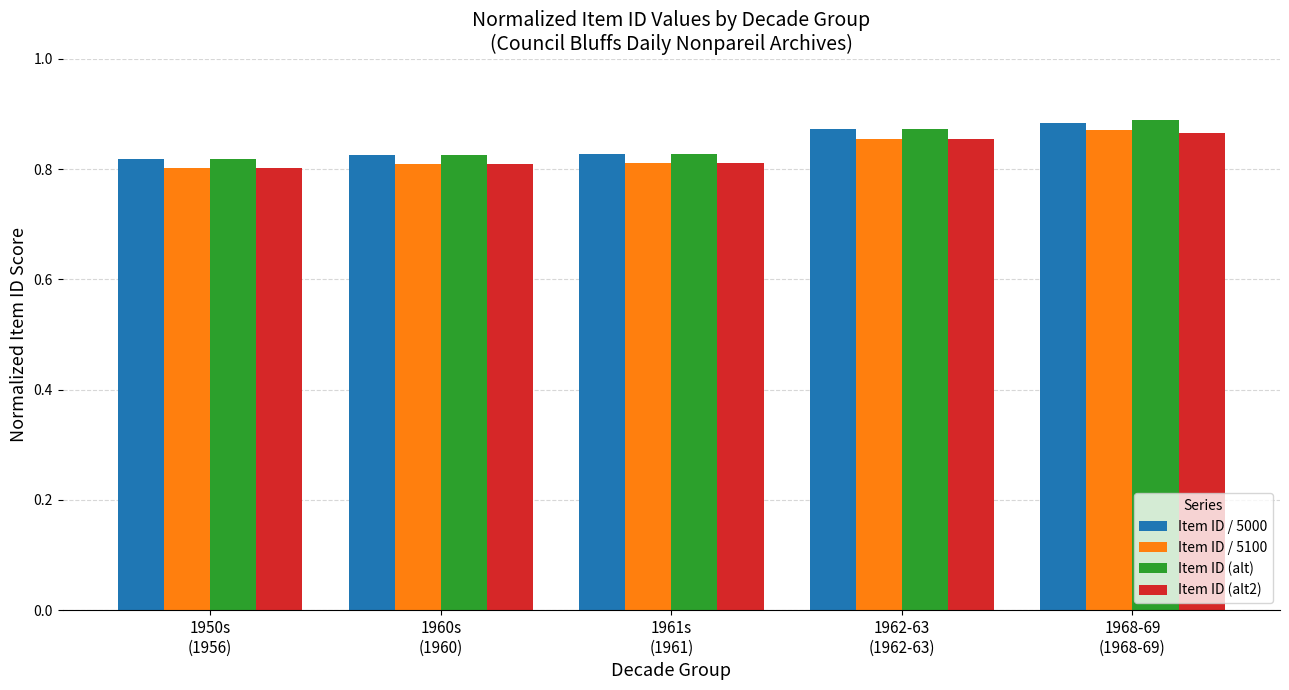

What is the difference between the maximum and second lowest values in the Item ID (alt) series?

0.1